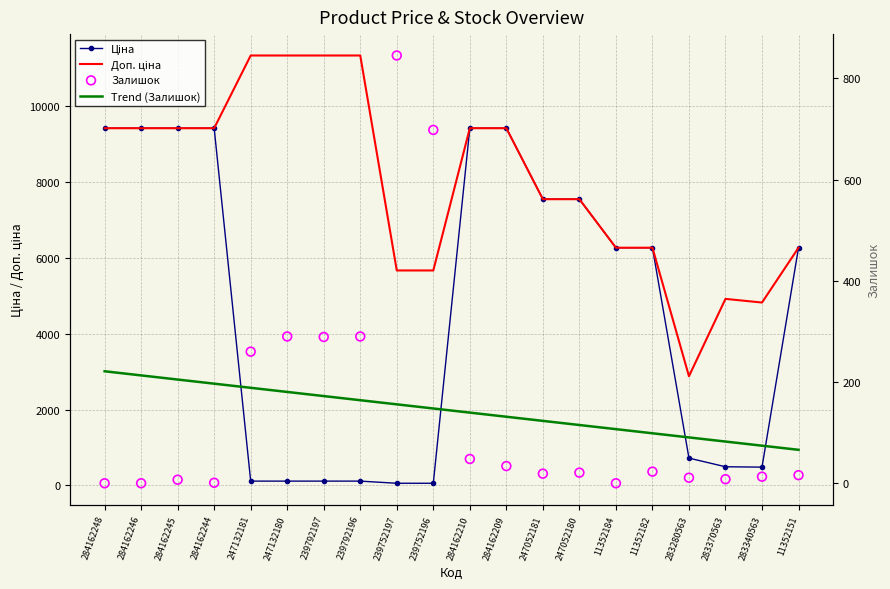

What is the total value across all series at 239752196?

6569.4